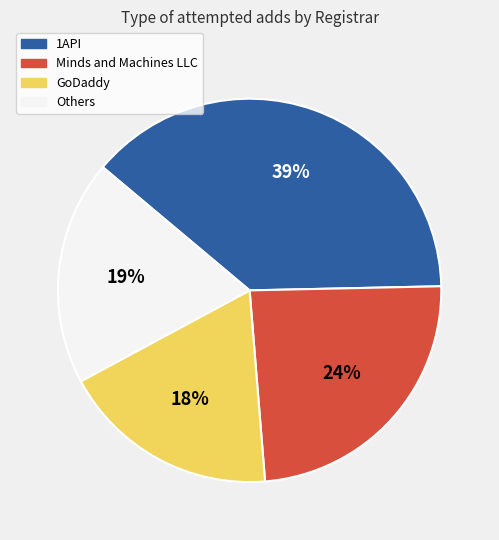

To the nearest percent, what is the average slice percentage?

25%